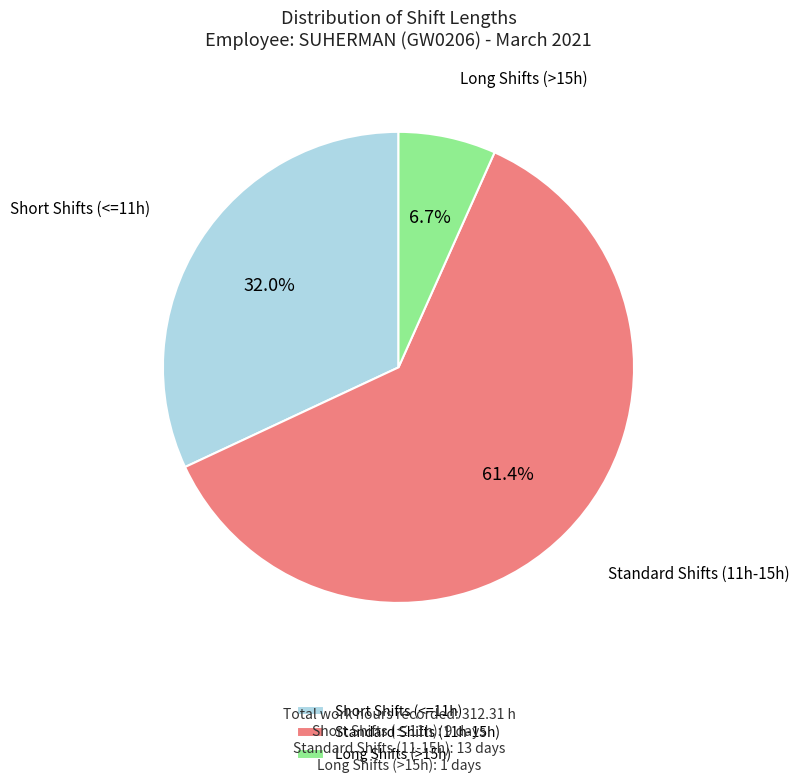

Is there a majority slice in this chart?

Yes